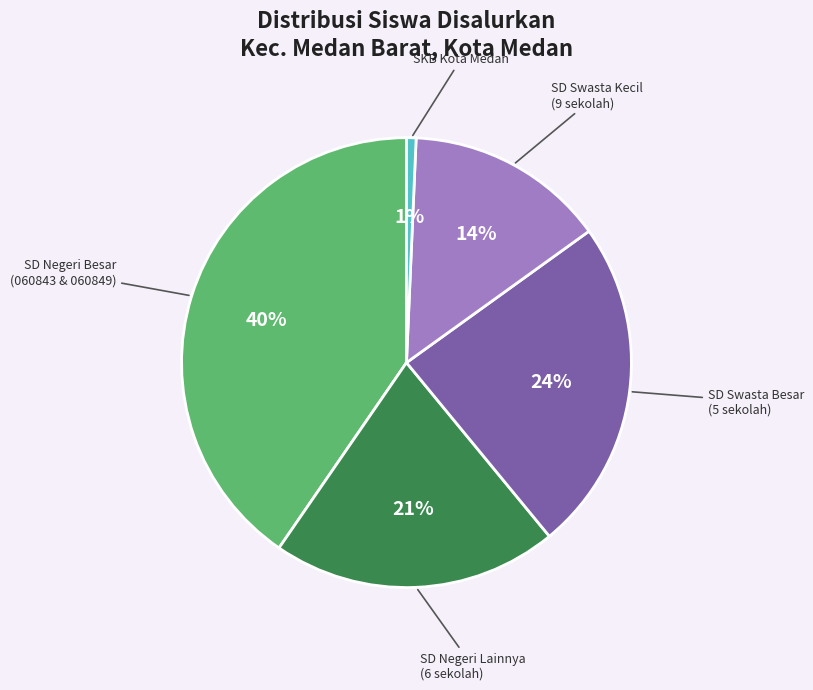

Is there a majority slice in this chart?

No